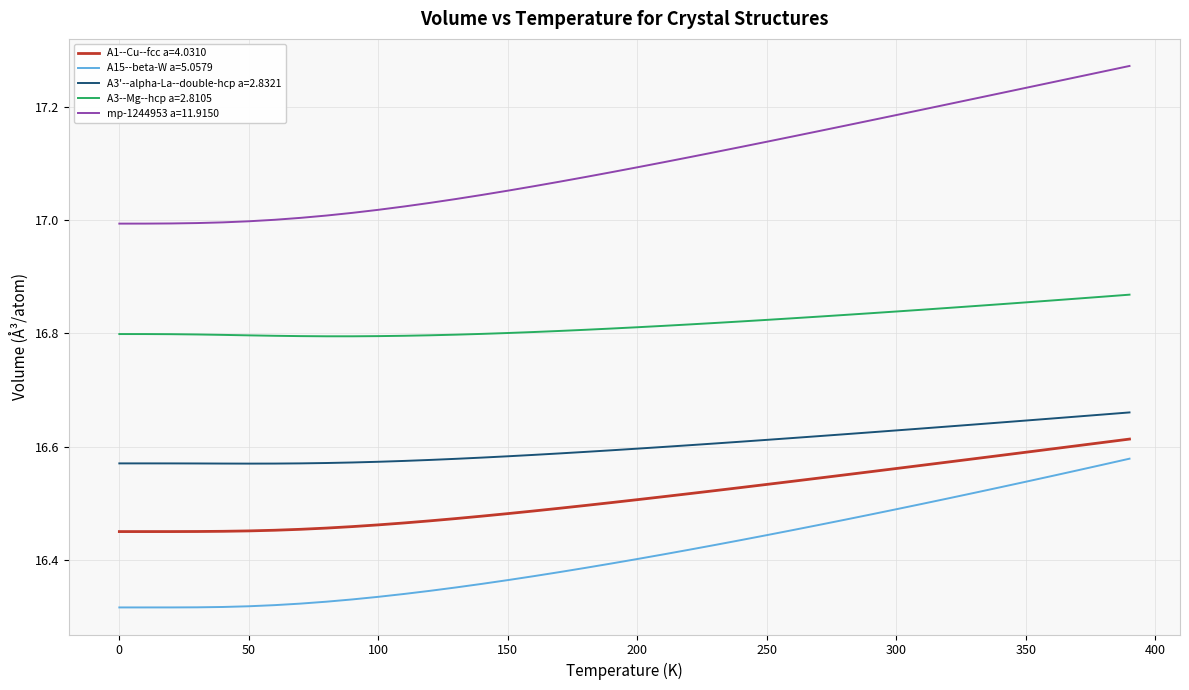

Which series has the largest total across all categories?

mp-1244953 a=11.9150